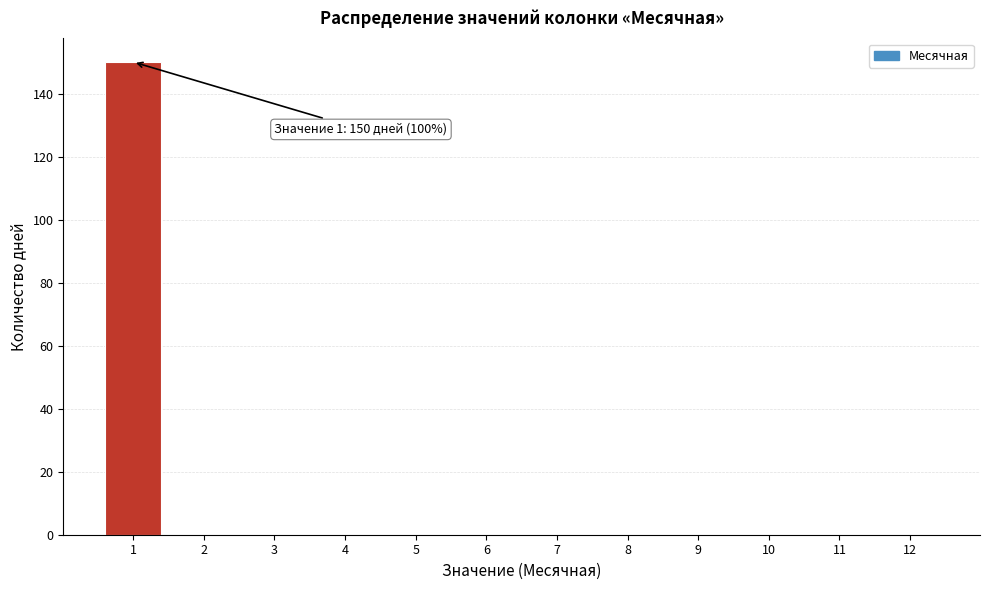

Reading left to right, extract all data points from this chart.

1=150	2=0	3=0	4=0	5=0	6=0	7=0	8=0	9=0	10=0	11=0	12=0